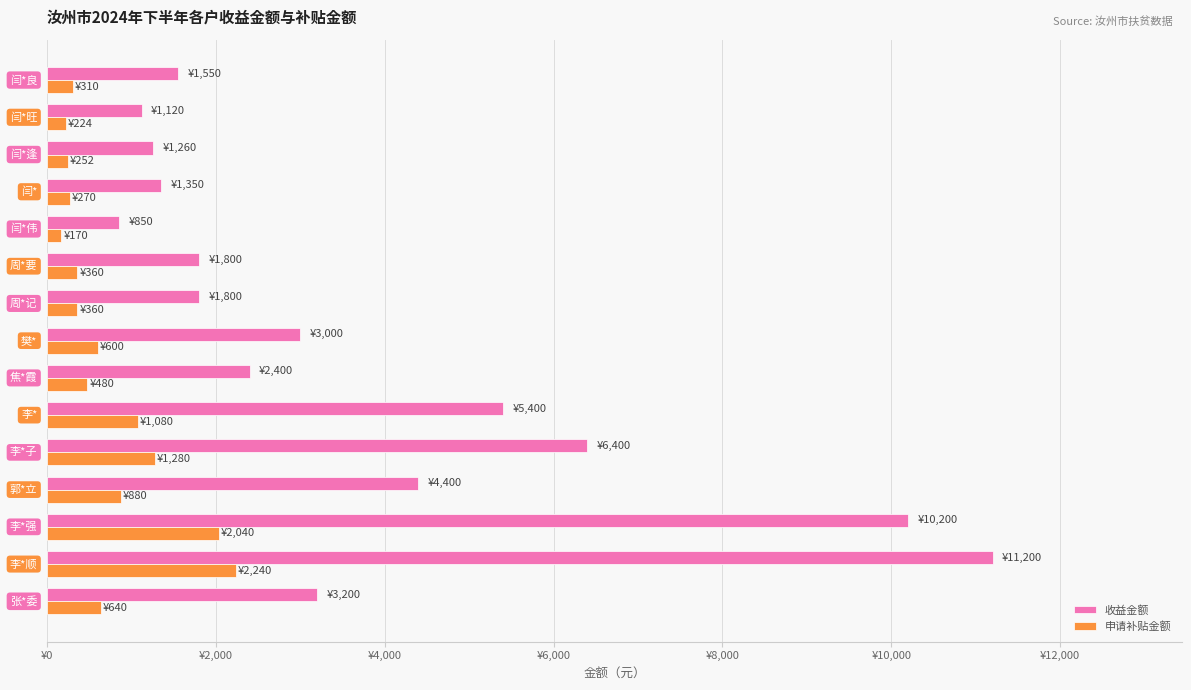

What are all the series names shown in the legend?

收益金额, 申请补贴金额